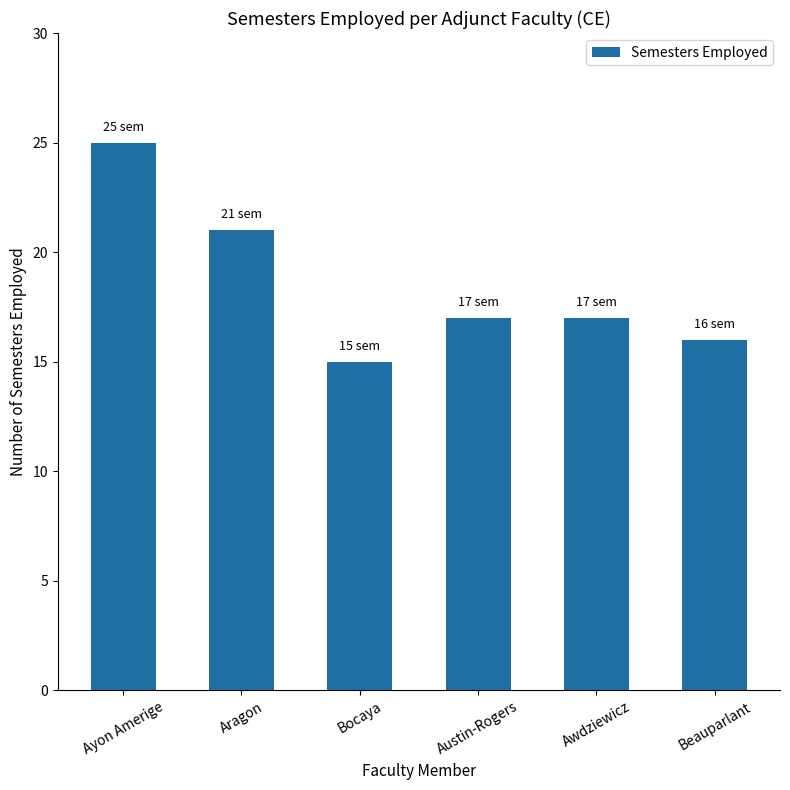

At which label is the value closest to 20?

Aragon